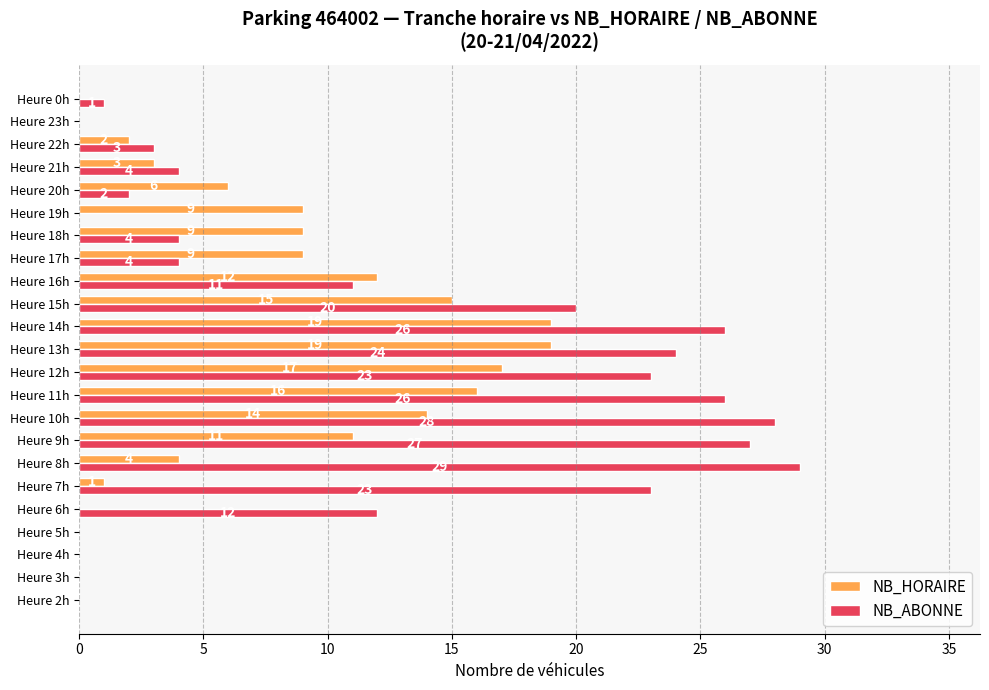

What is the average value of the NB_HORAIRE series?

7